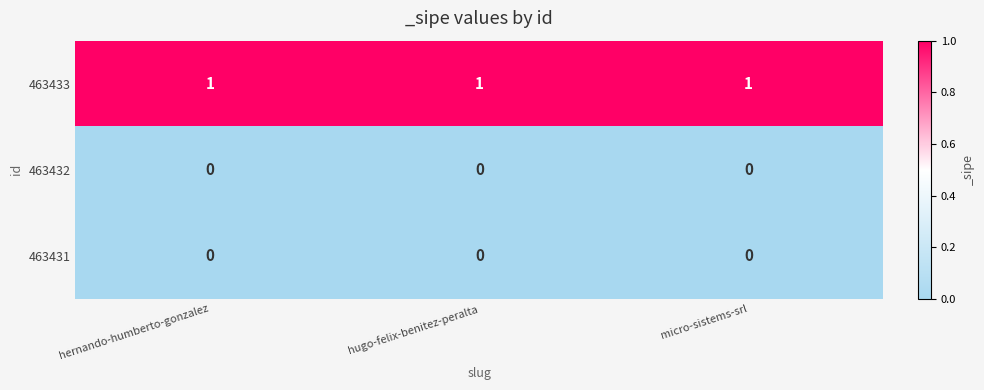

Is the value of 463432 at hugo-felix-benitez-peralta greater than the value of 463433 at hernando-humberto-gonzalez?

No